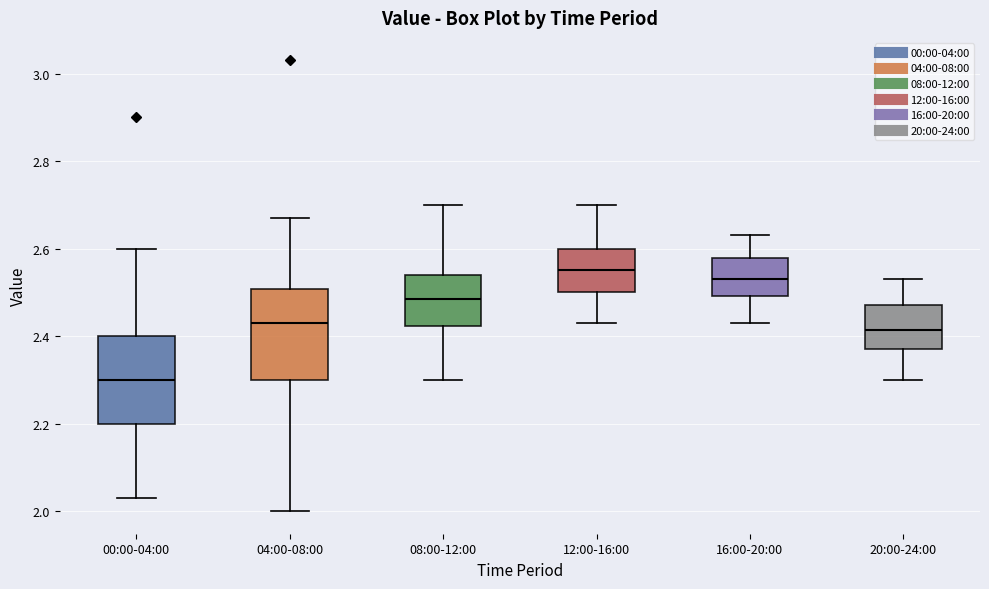

Which box has the lowest median line?

00:00-04:00